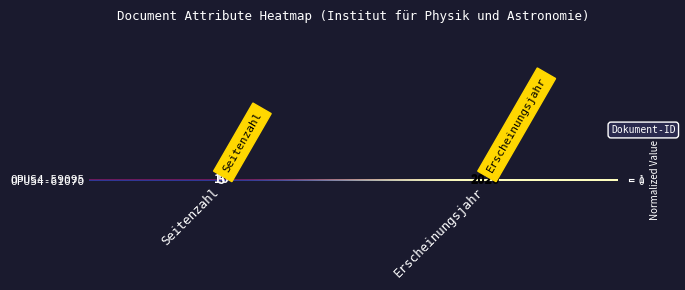

The value of OPUS4-61070 at Erscheinungsjahr is 0.5. True or false?

True